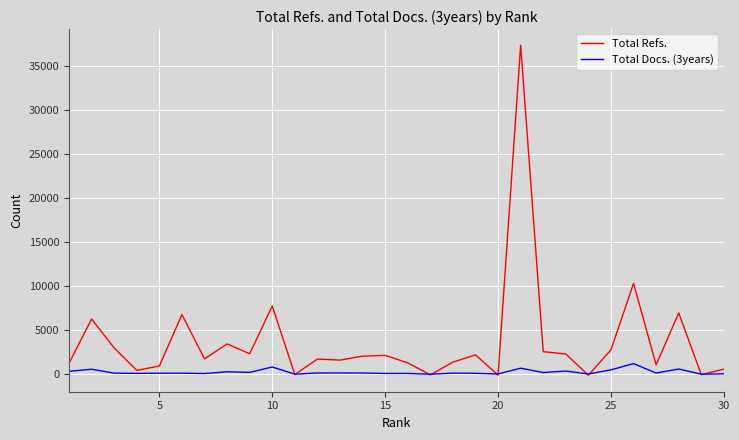

Does the chart display data point markers on the line(s)?

No